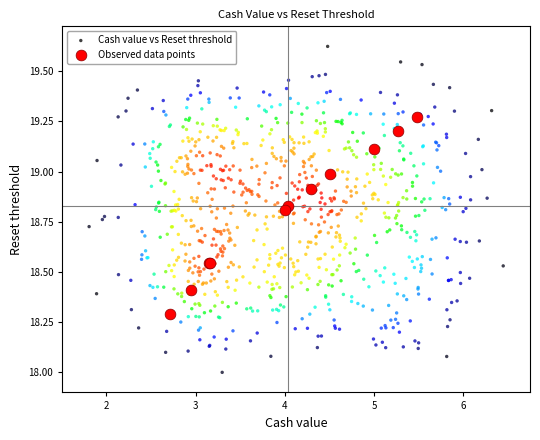

Which series has the largest Y range (max minus min)?

Cash value vs Reset threshold